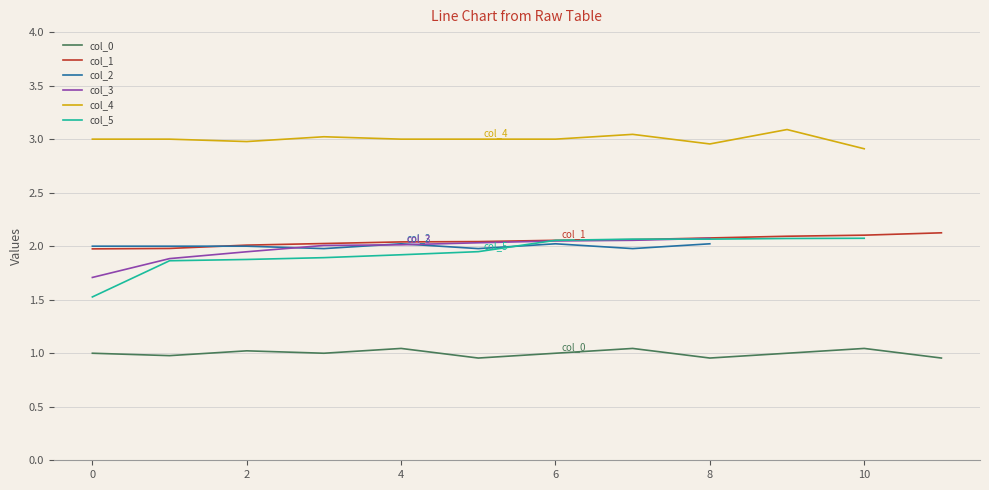

True or false: col_0 and col_1 cross at least once.

False